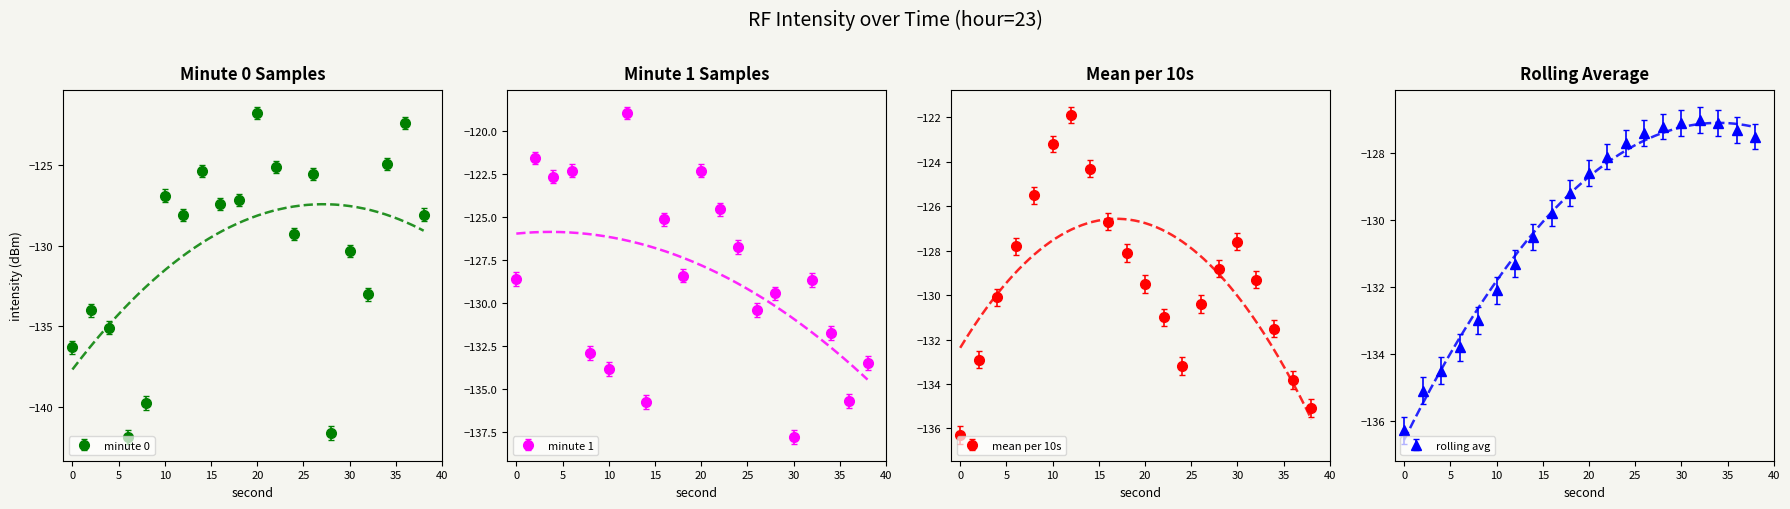

Count the number of categories in the chart.

20